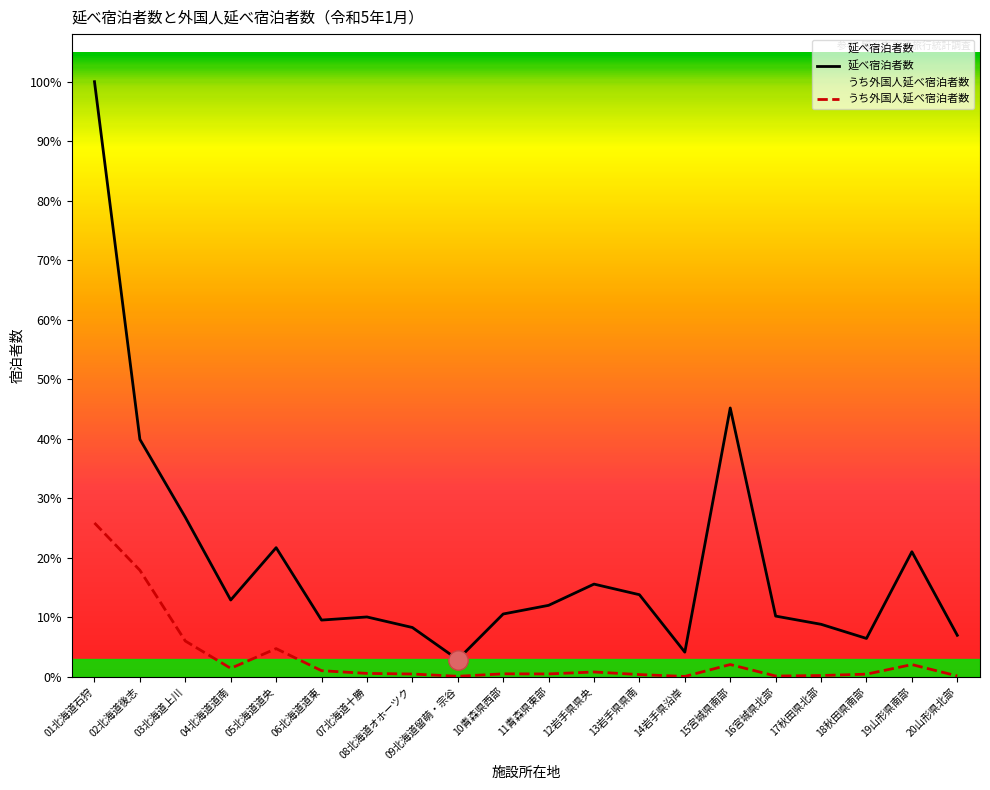

The value of 延べ宿泊者数 at 14岩手県沿岸 is 26295. True or false?

False